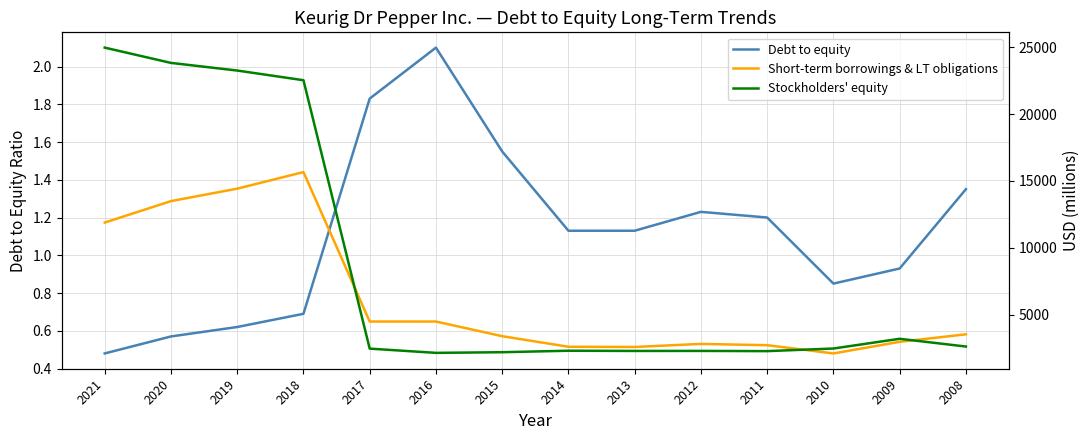

How many interior local valleys does the Stockholders' equity series have?

3